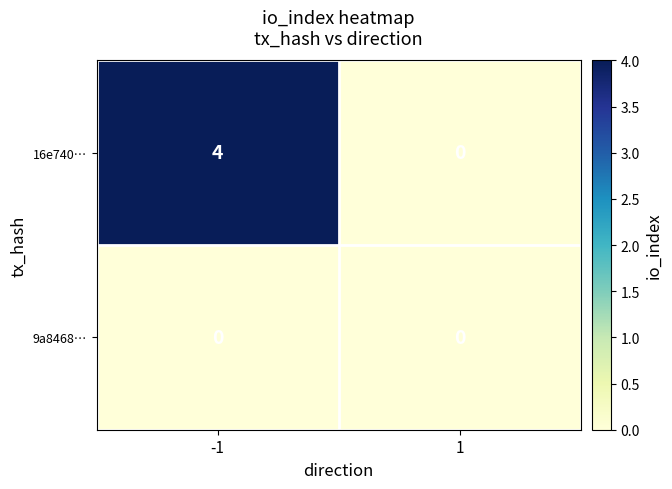

What is the total value across all series at -1?

4